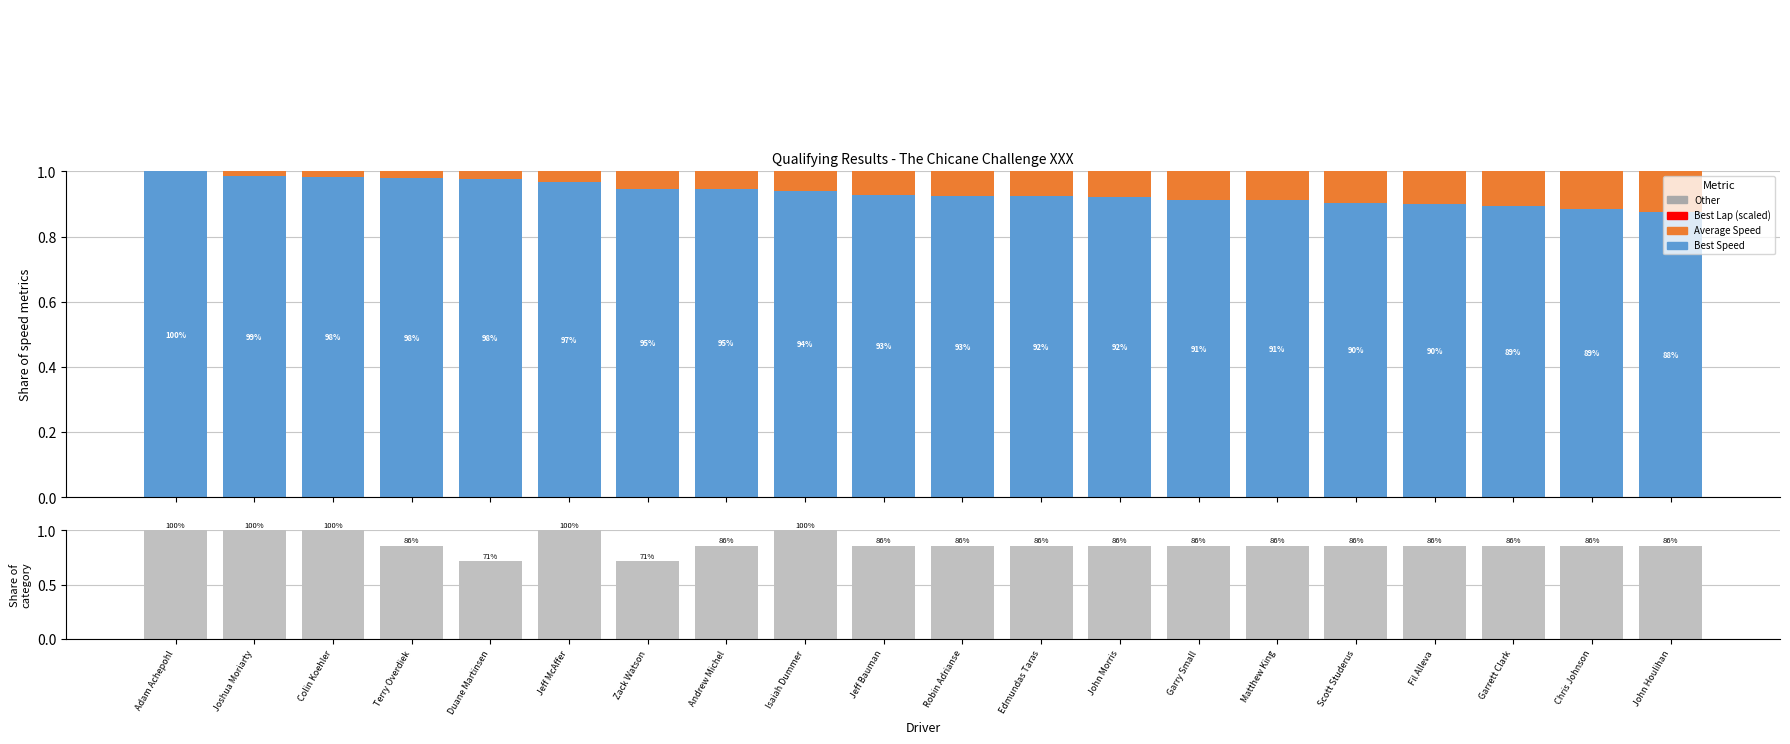

How many bars are there in each group?

5